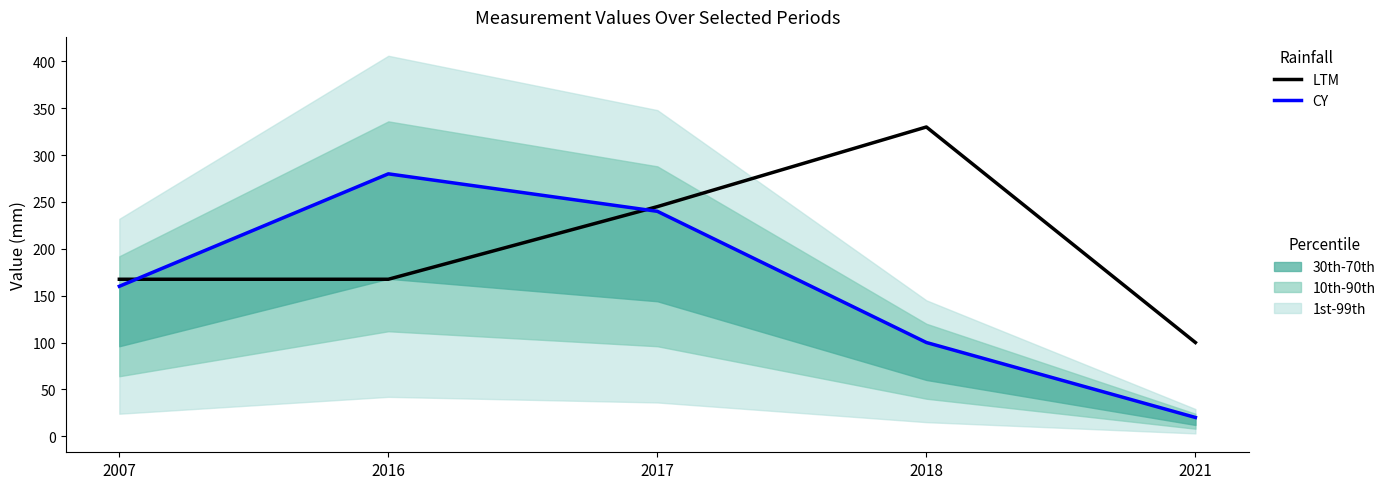

Is it true that LTM equals 330.0 at 2018?

True